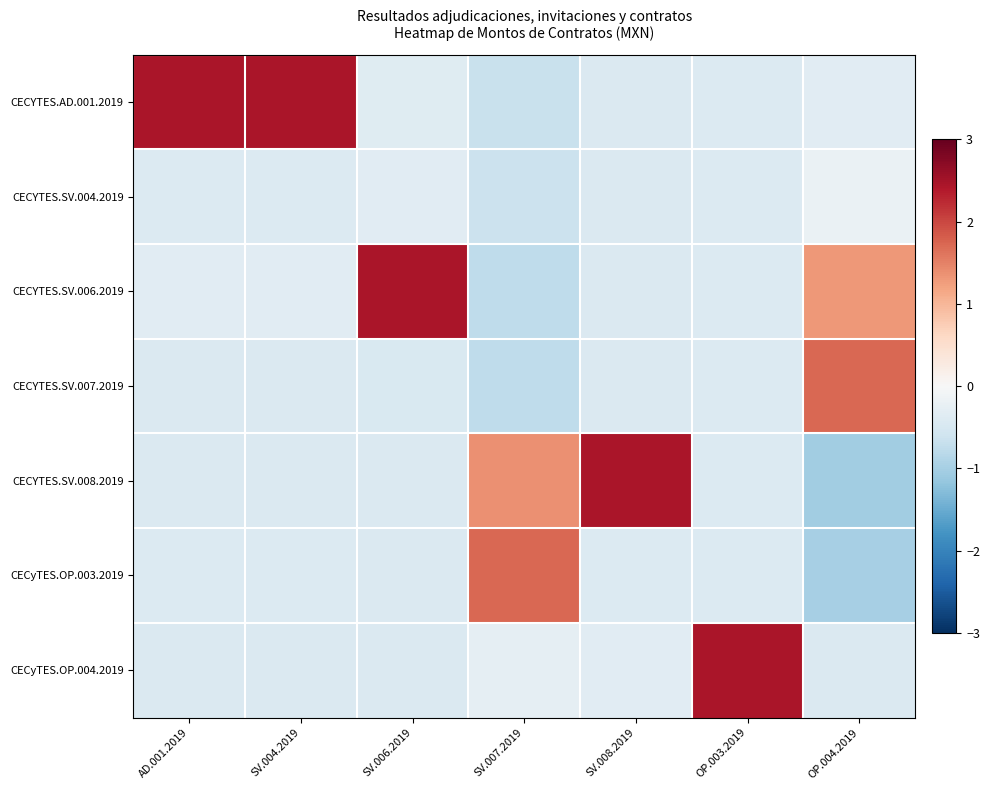

What is the greatest value displayed?

2.4